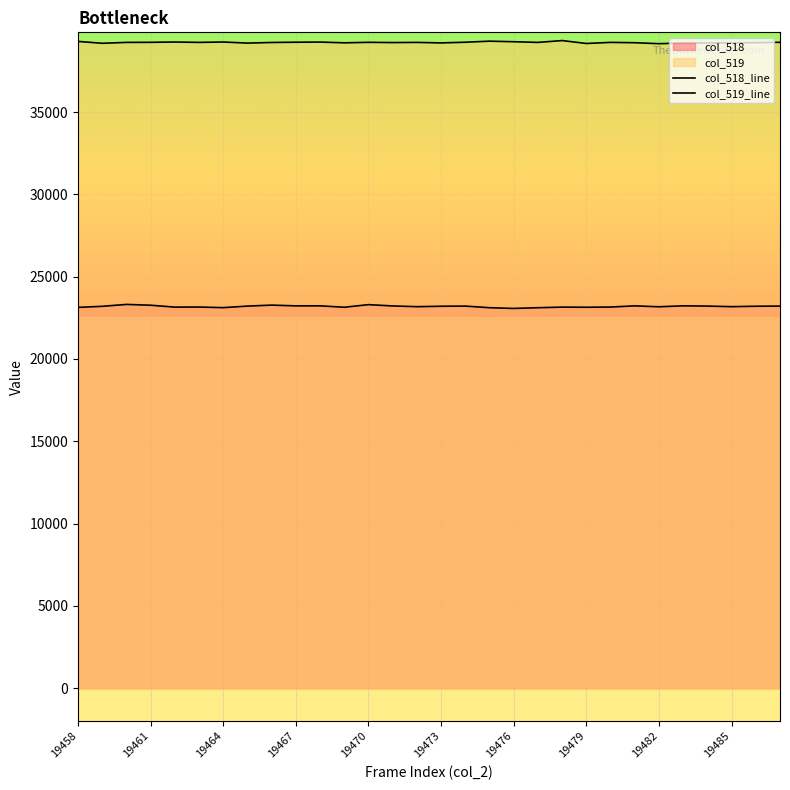

Does the chart display data point markers on the line(s)?

No